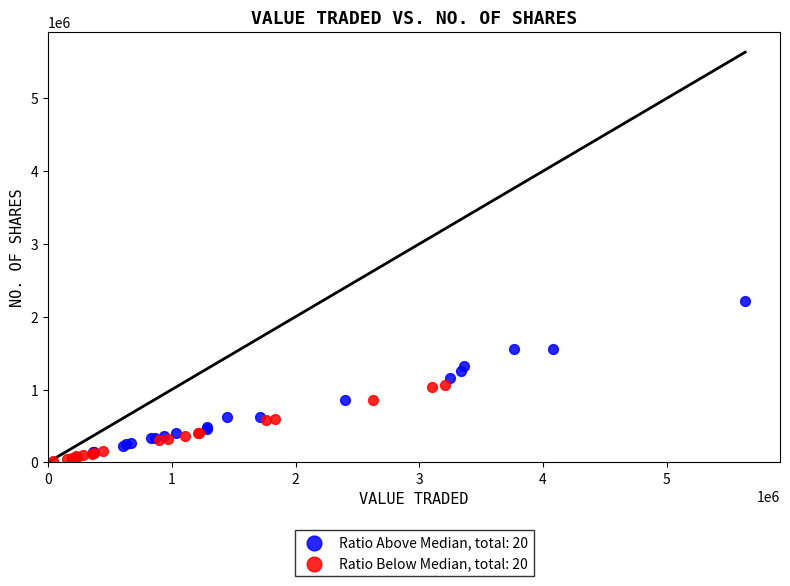

Which series has the widest spread of Y values?

Ratio Above Median, total: 20